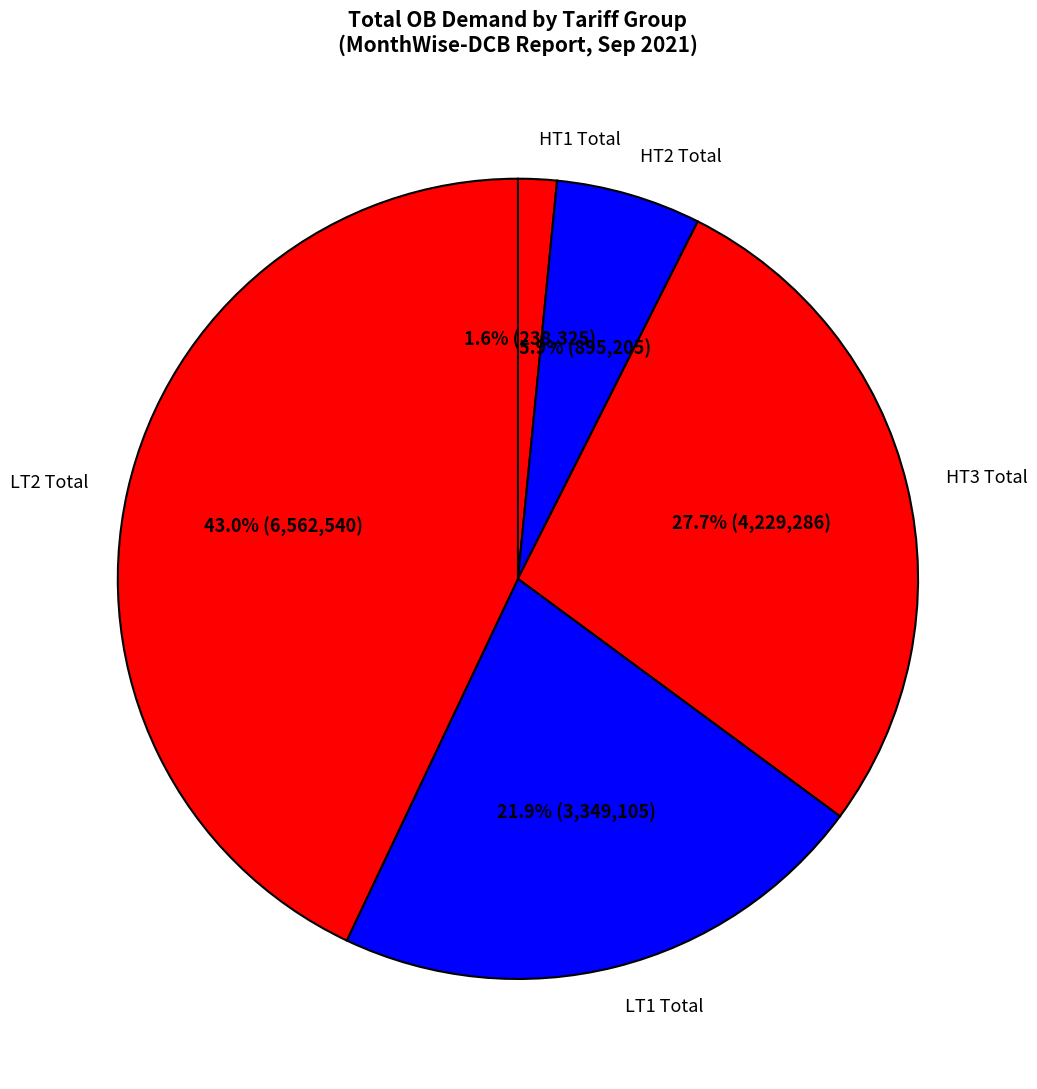

Is there any slice that represents more than half of the pie?

No